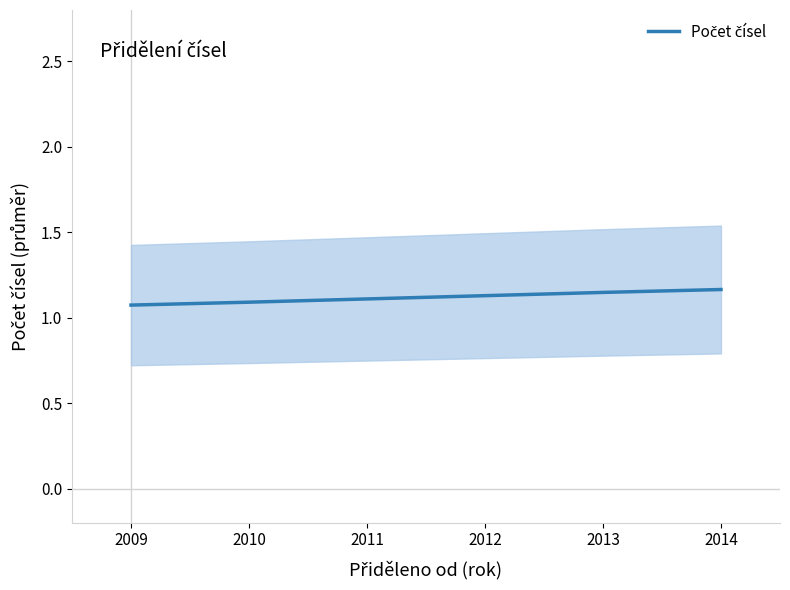

What value does the data have at 2013?

1.1